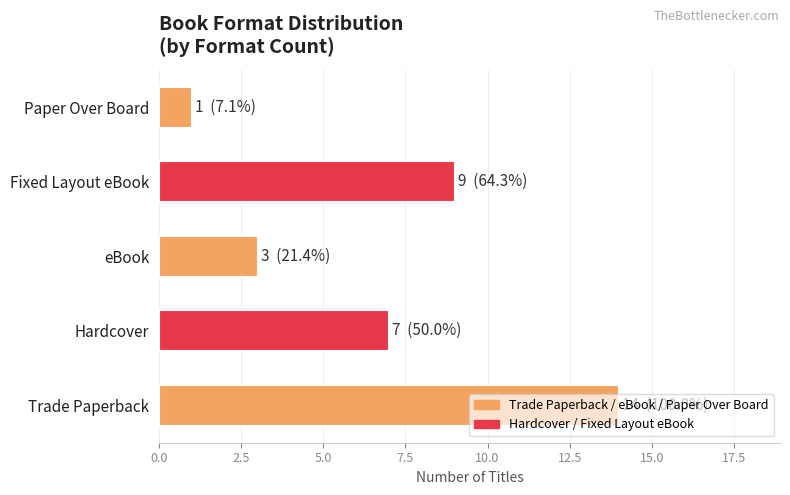

List the labels in order of value, smallest first.

Paper Over Board, eBook, Hardcover, Fixed Layout eBook, Trade Paperback